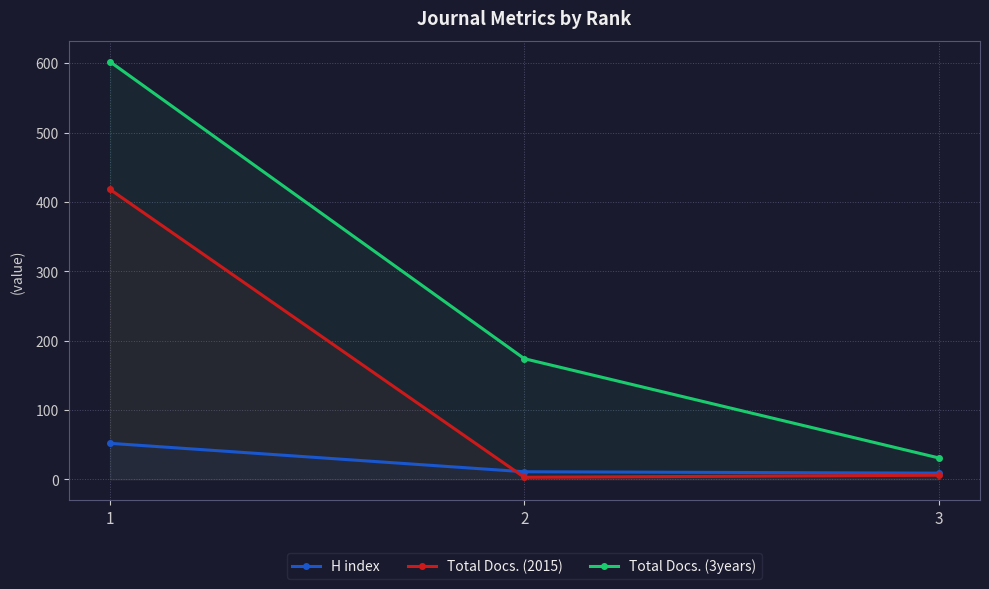

What is the average value of the Total Docs. (3years) series?

269